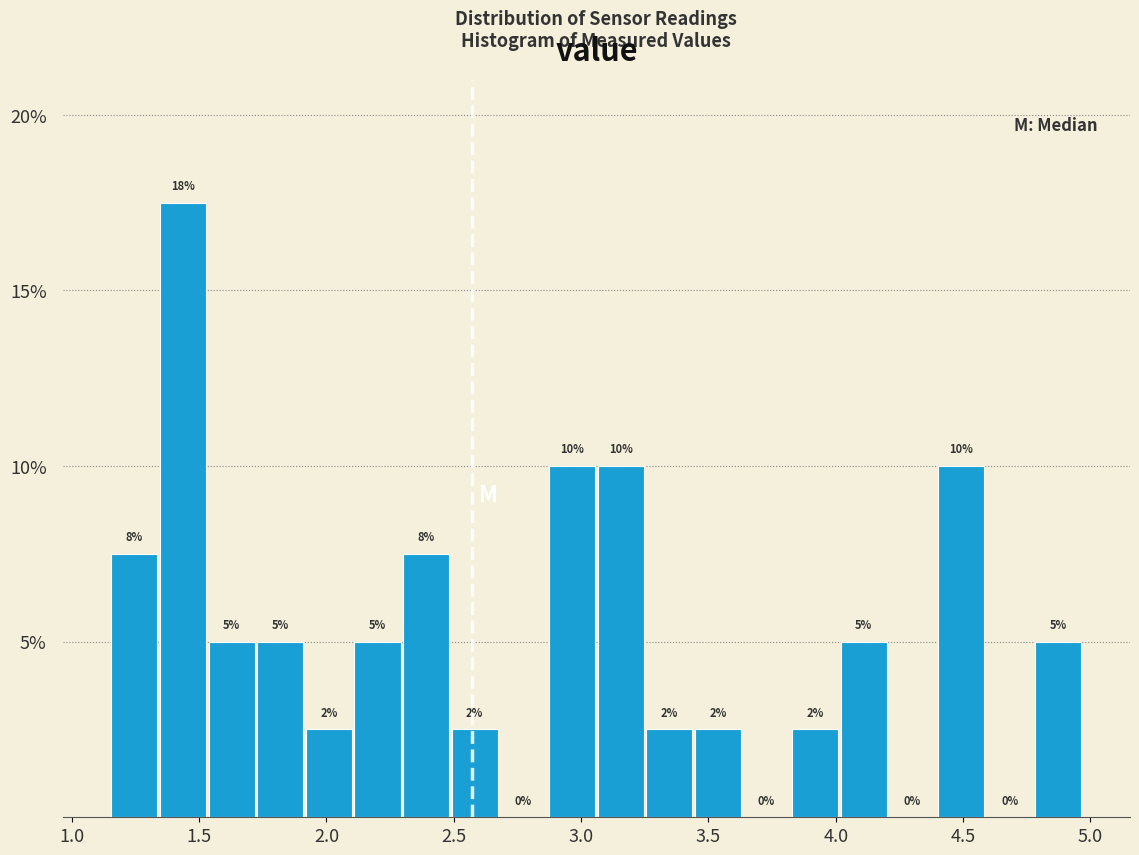

Read against the x-axis, roughly where is the centre of the tallest bar?

1.45